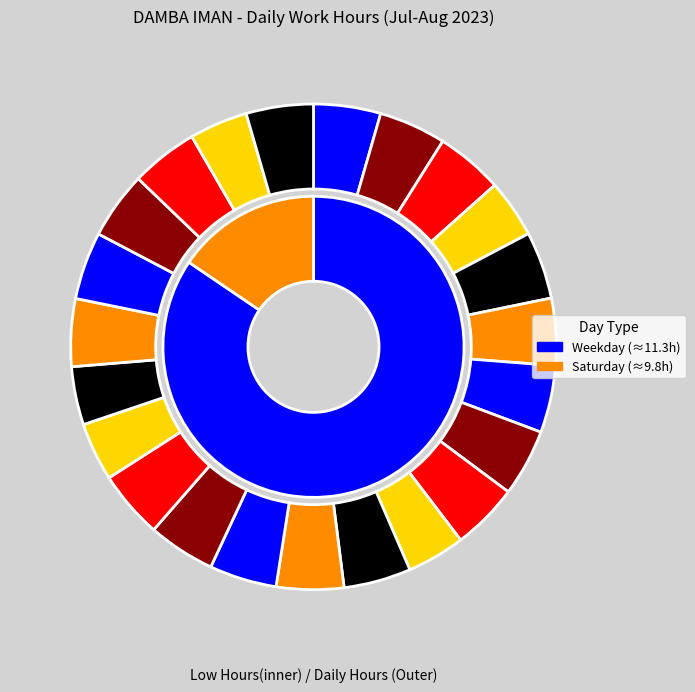

Count the number of slices in the pie.

23